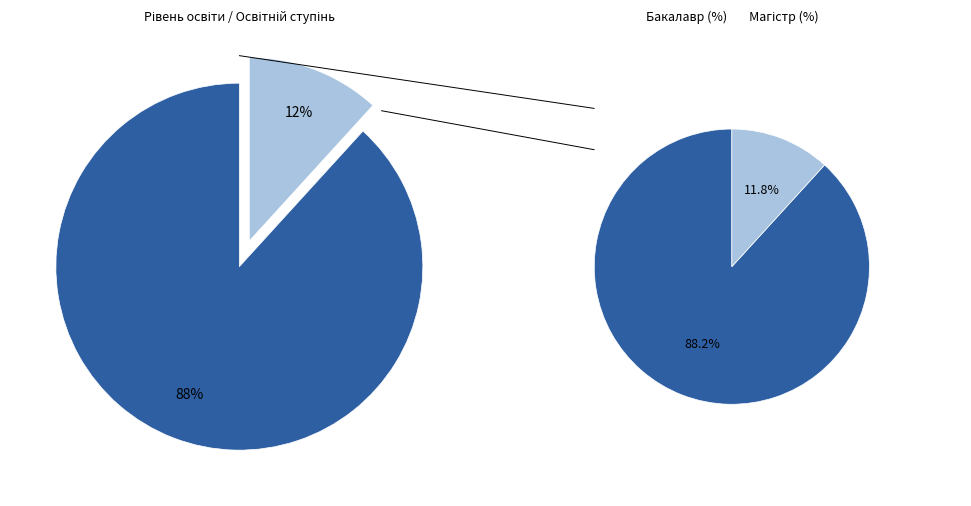

What percentage is the Магістр slice, to the nearest percent?

12%